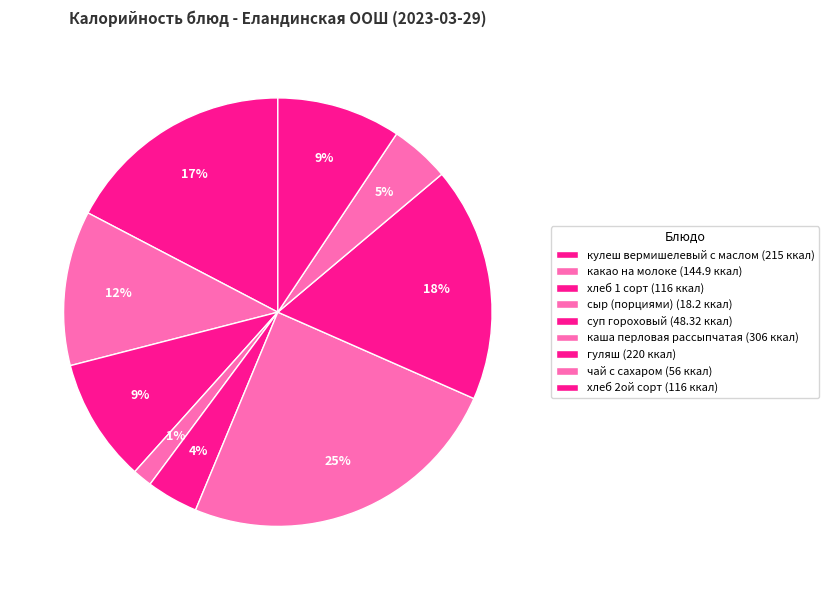

To the nearest percent, what is the difference between the largest and smallest slice percentages?

23%